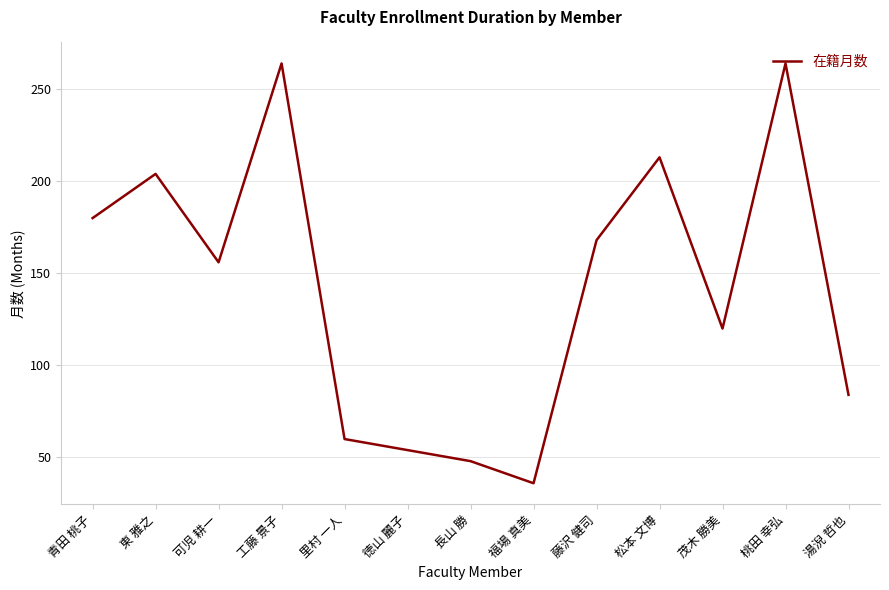

At which category does the data reach its first local peak?

東 雅之